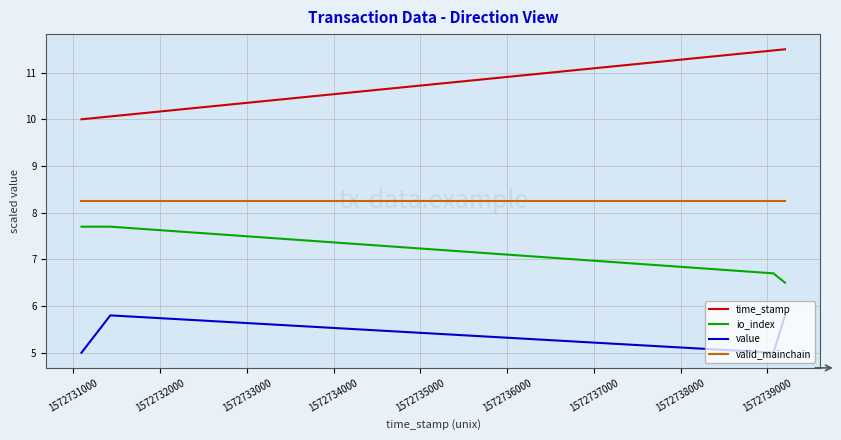

Count the value values in the range 5 to 6.

4